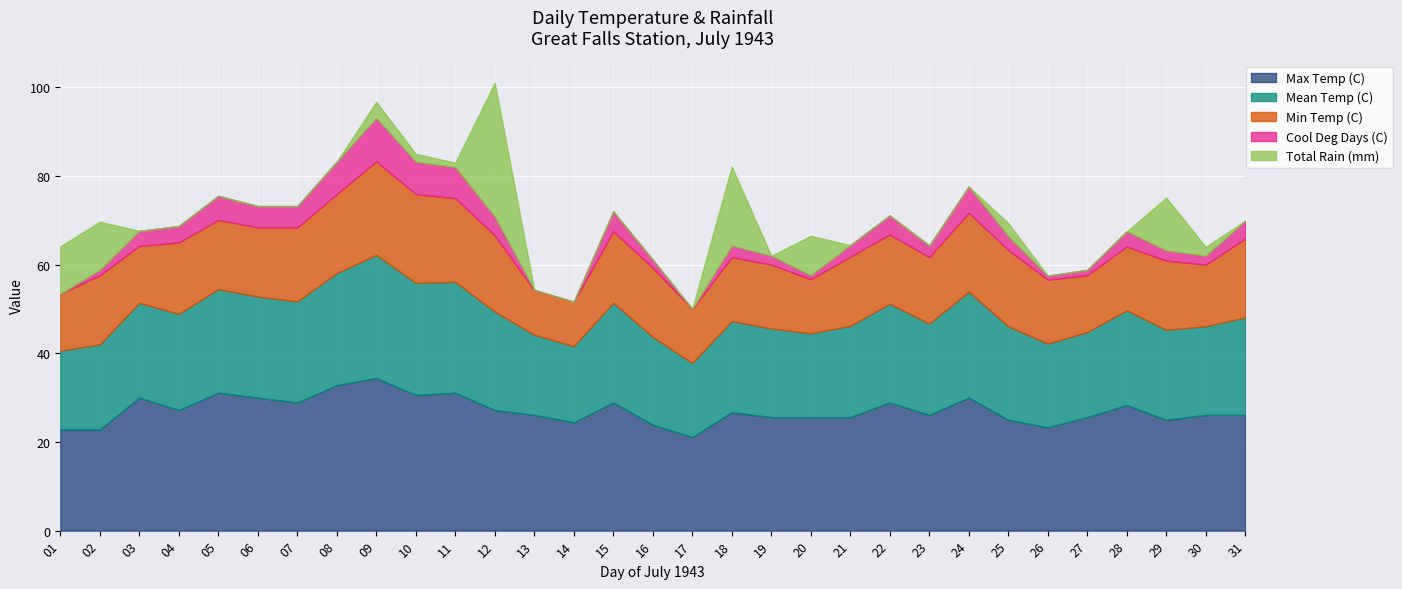

What is the average value of the Max Temp (C) series?

27.1